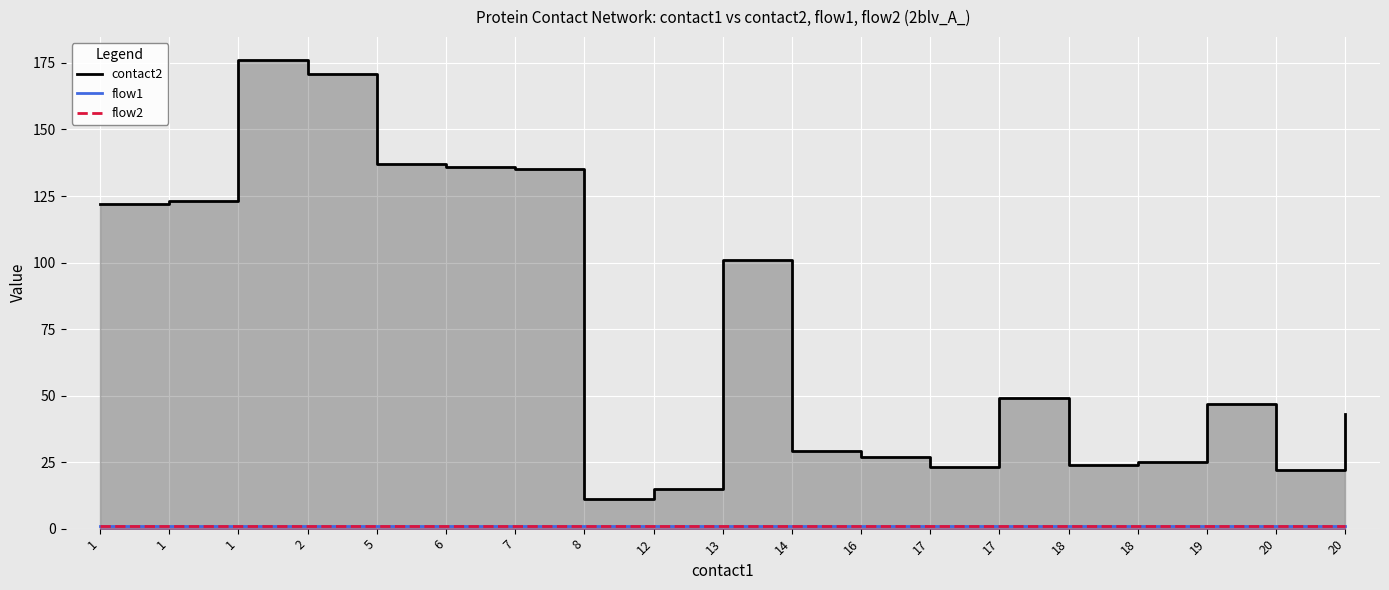

True or false: flow2 and flow1 cross at least once.

False